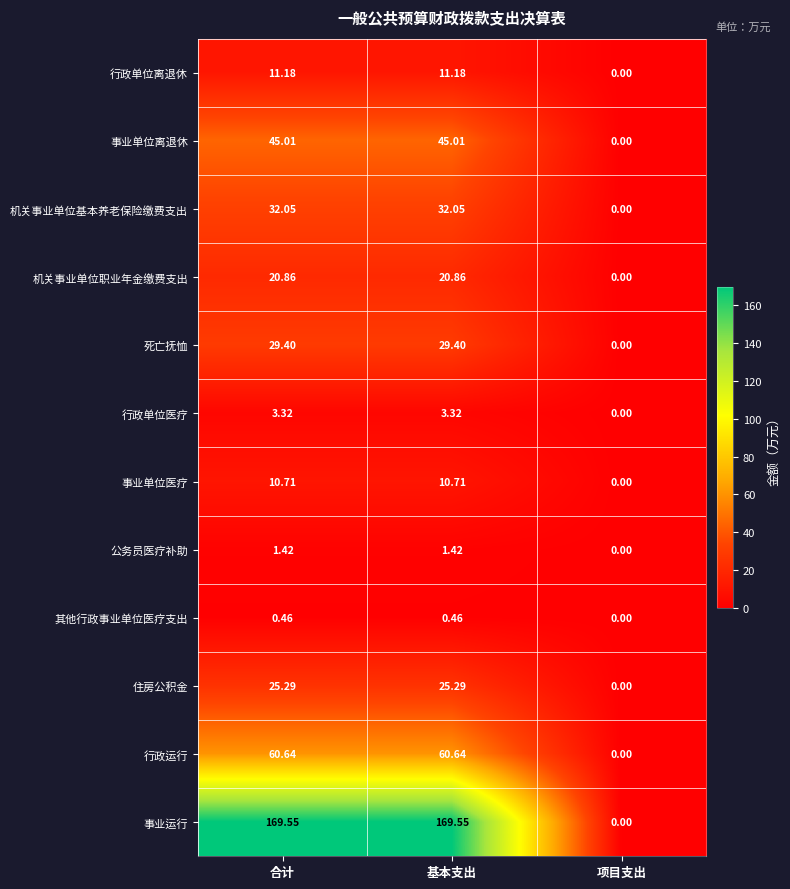

Rank the series by their maximum value, from lowest to highest.

其他行政事业单位医疗支出, 公务员医疗补助, 行政单位医疗, 事业单位医疗, 行政单位离退休, 机关事业单位职业年金缴费支出, 住房公积金, 死亡抚恤, 机关事业单位基本养老保险缴费支出, 事业单位离退休, 行政运行, 事业运行